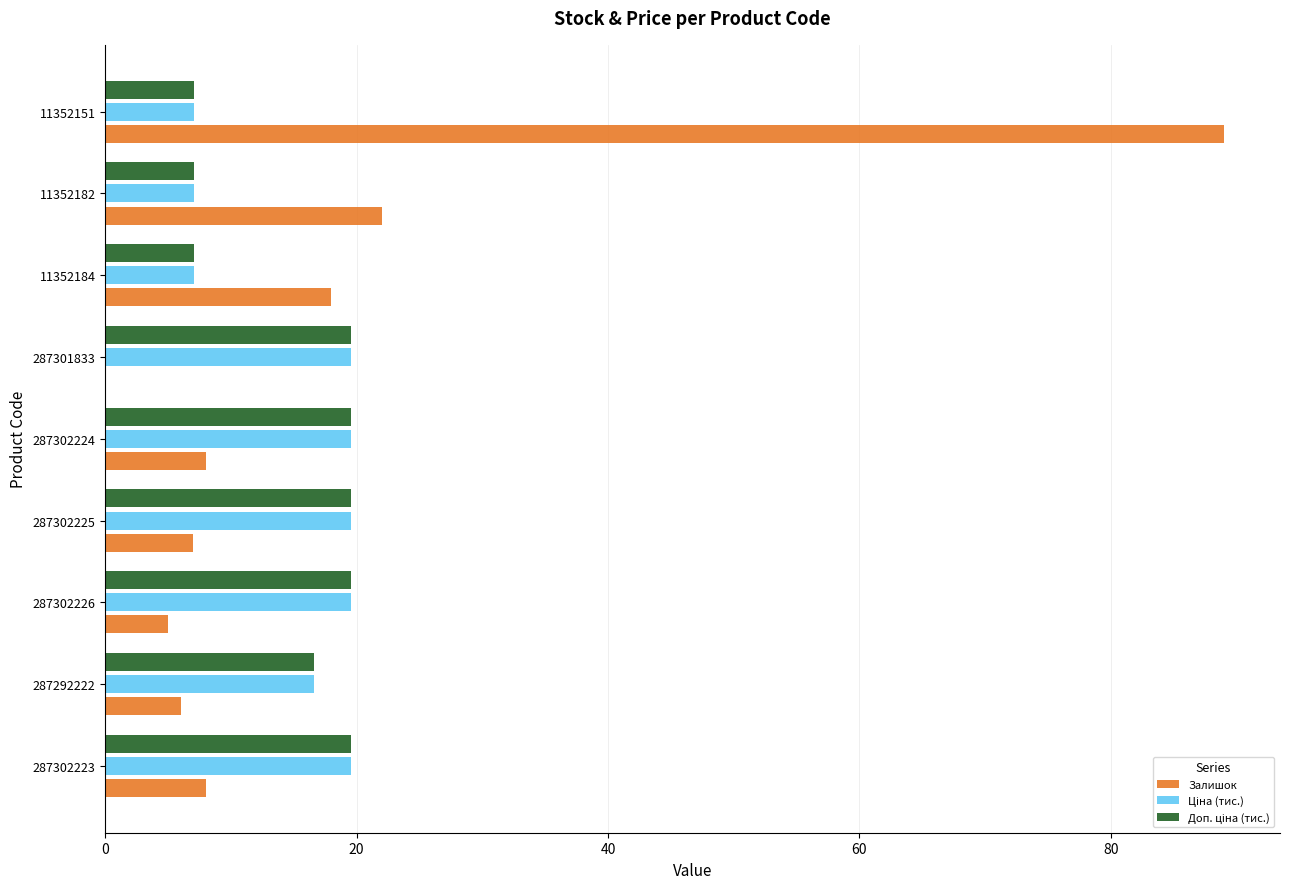

The Залишок series shows 5.0 at 287302226. True or false?

True